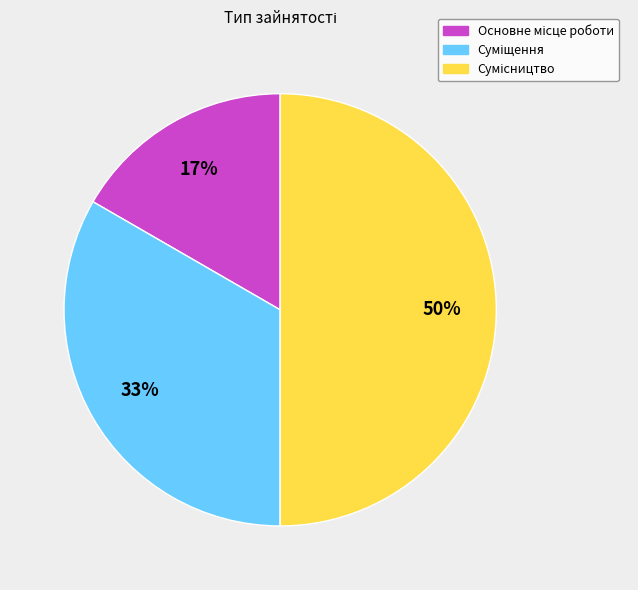

To the nearest percent, what is the difference between the largest and smallest slice percentages?

33%